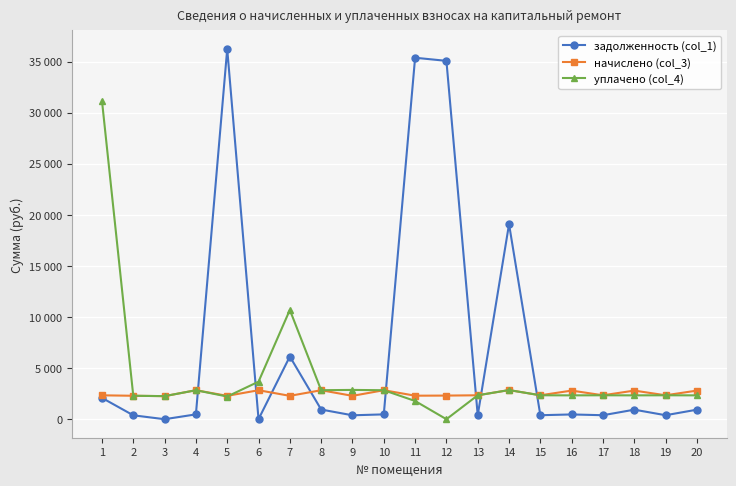

Where is задолженность (col_1) nearest to the value 18120?

14